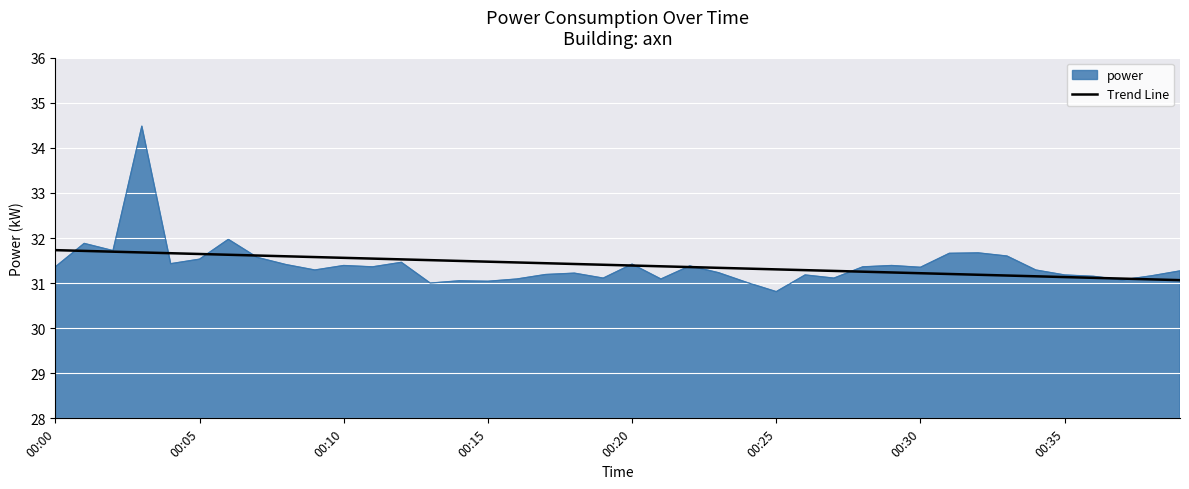

Which series has the largest range (max minus min)?

power